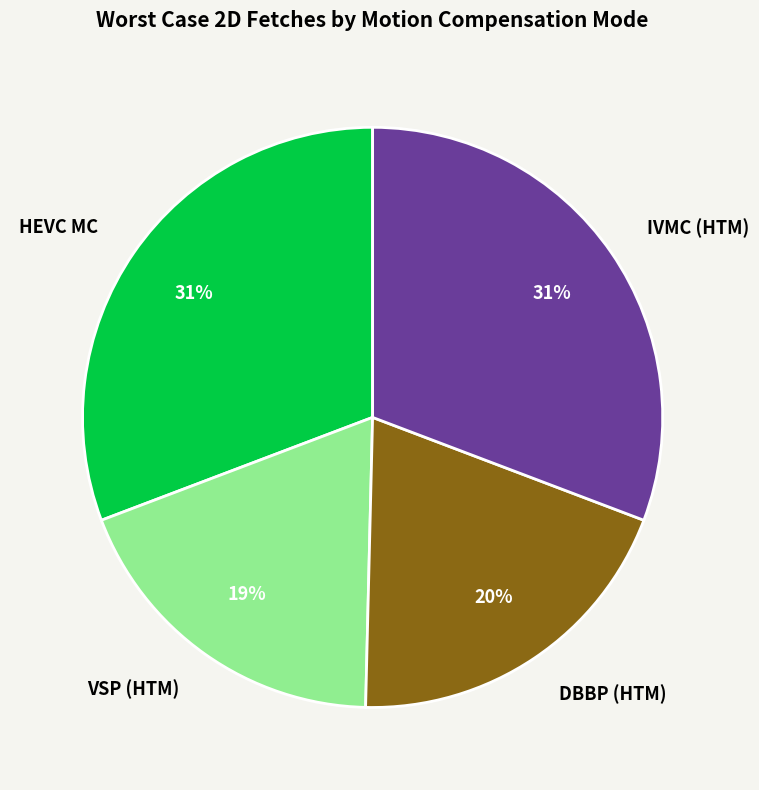

Is there any slice that represents more than half of the pie?

No